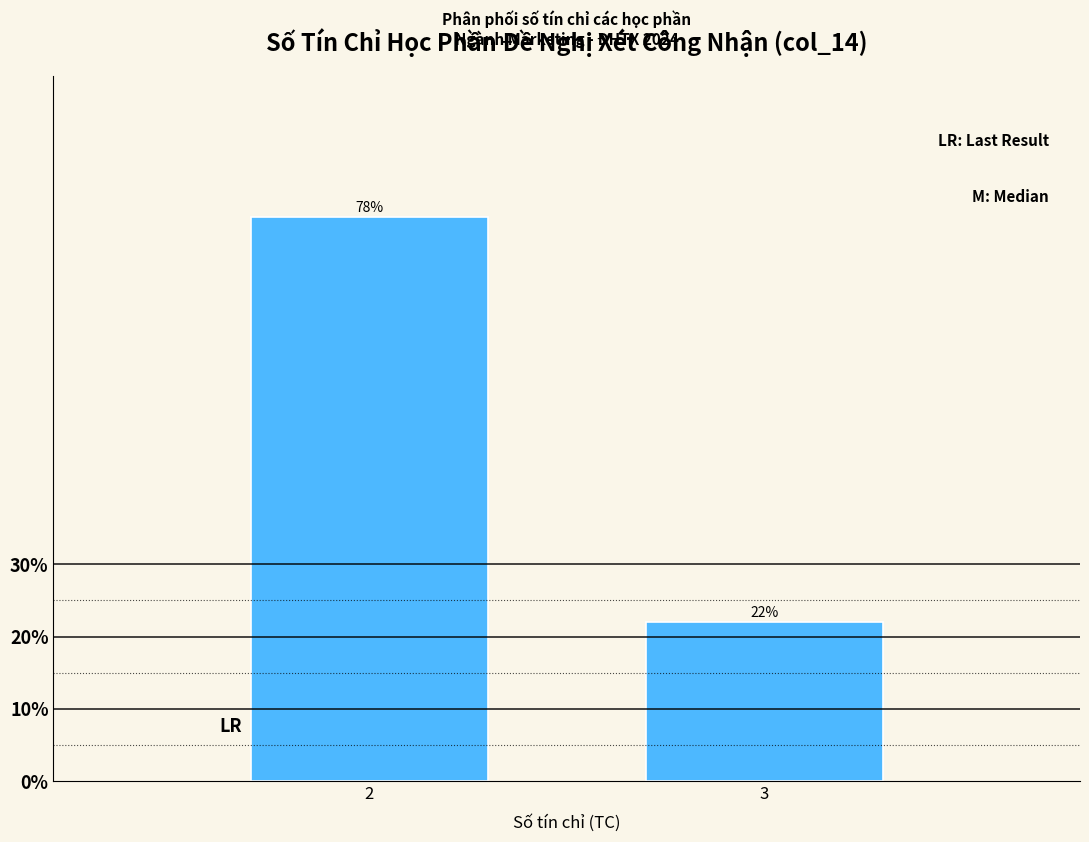

Reading left to right, what are all the values shown in this chart?

78	22